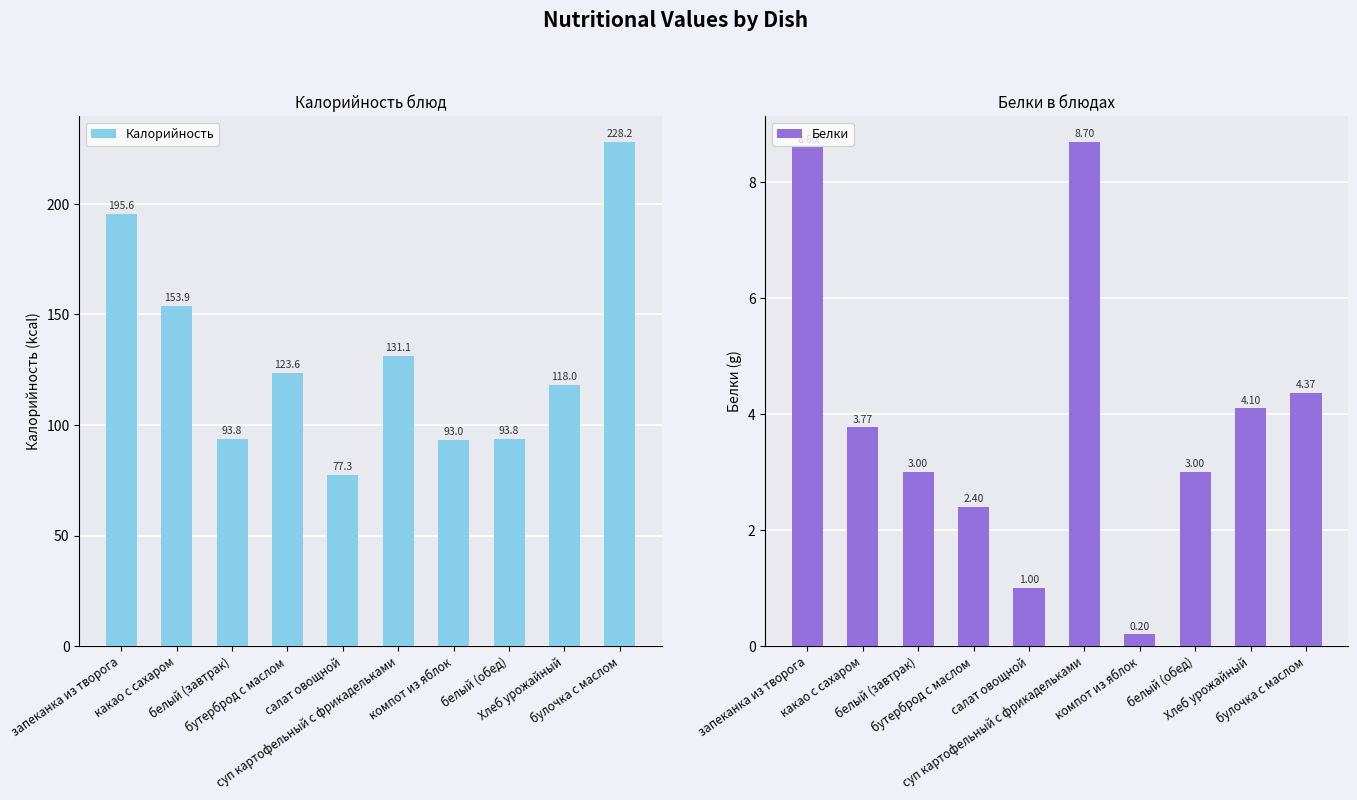

At which label is Белки closest to 4?

Хлеб урожайный